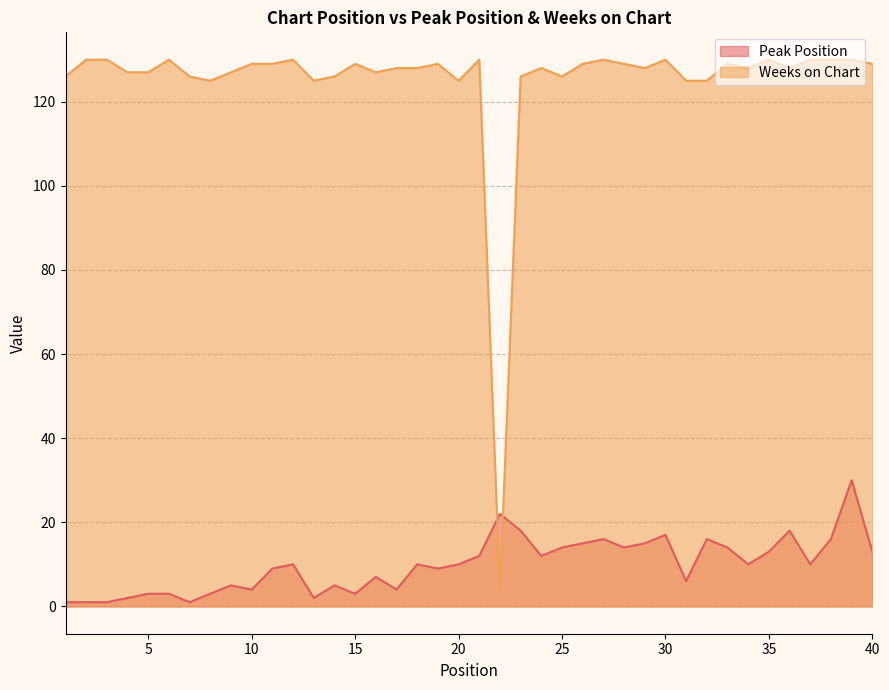

What is the difference between the Weeks on Chart values at 38 and 13?

5